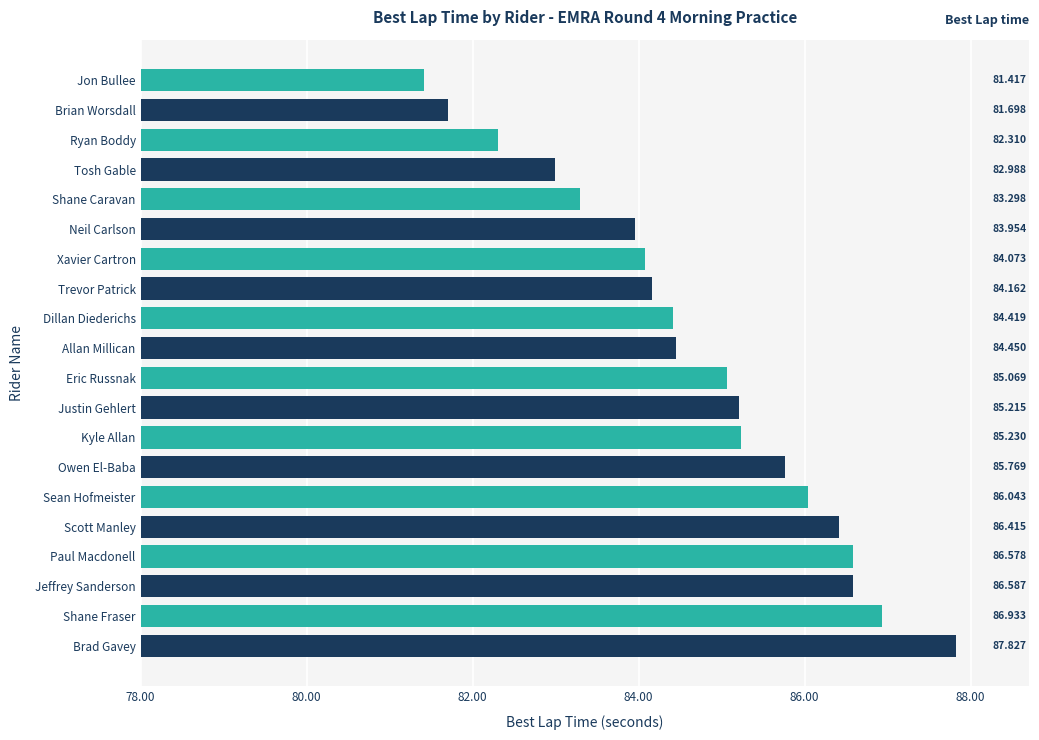

Which has a higher value, Shane Caravan or Trevor Patrick?

Trevor Patrick